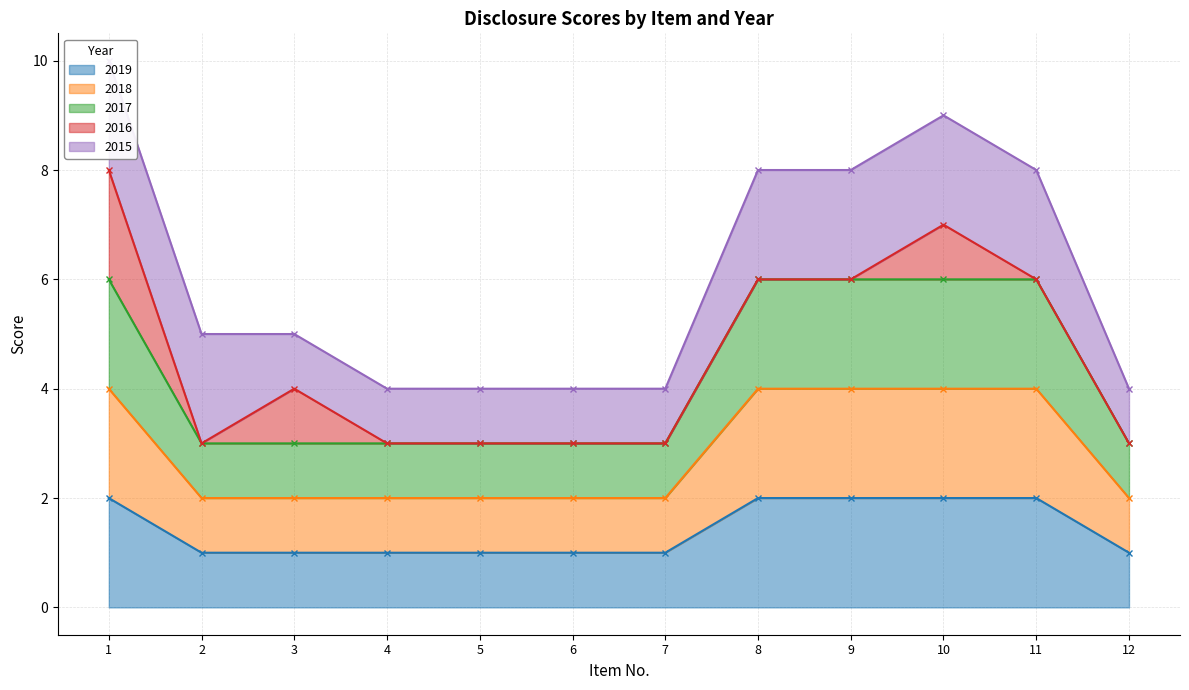

What is the difference between the 2017 values at 7 and 9?

3